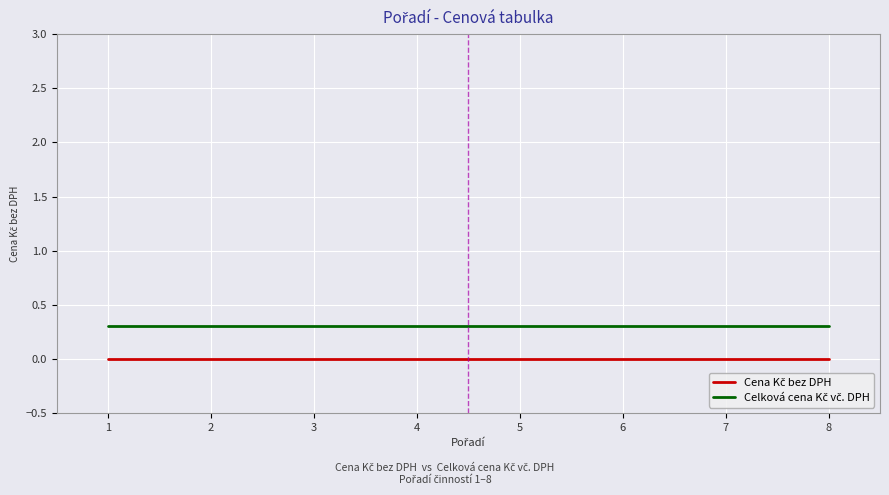

What is the total value across all series at 8?

0.3